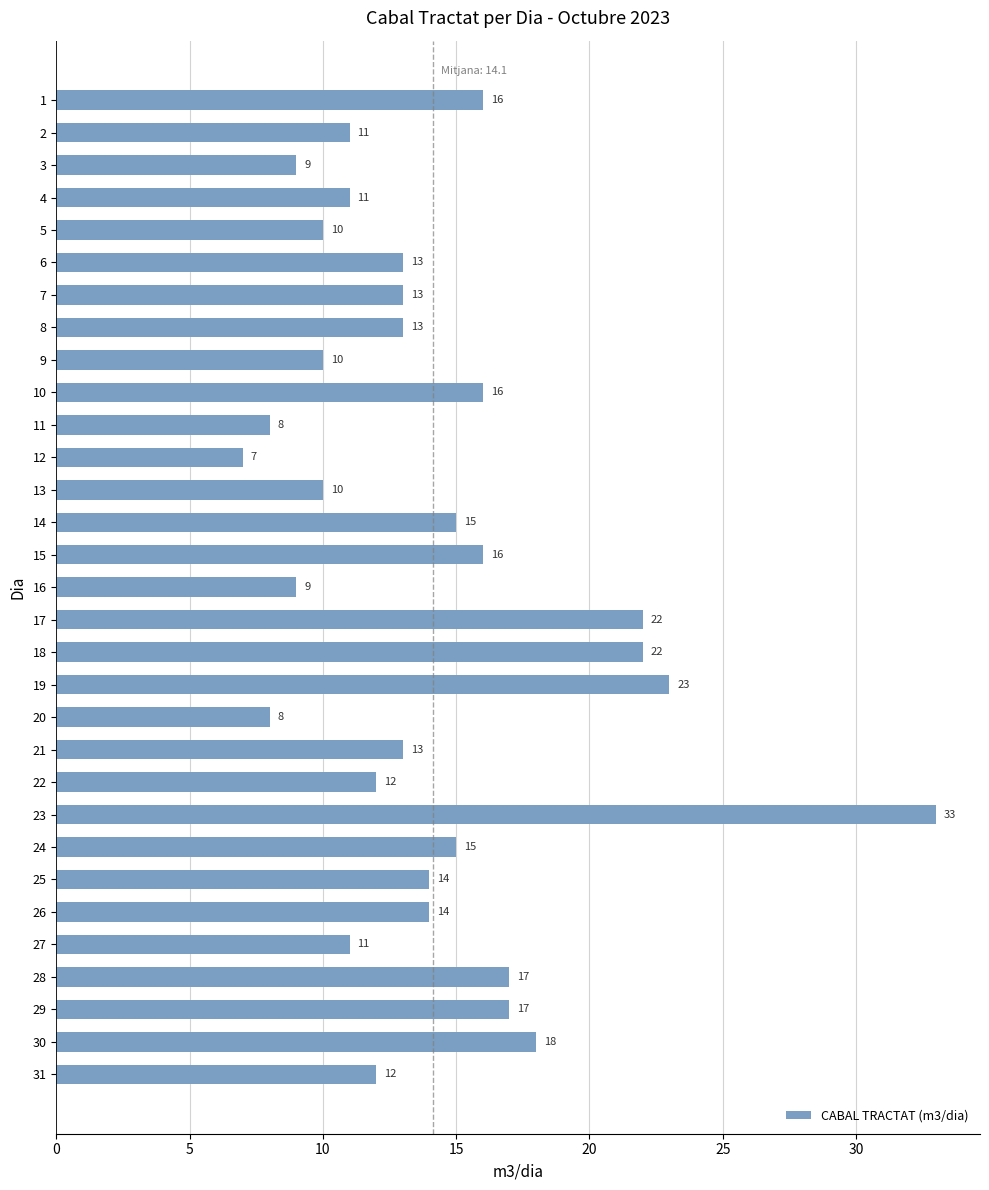

The value at 15 is 16. True or false?

True